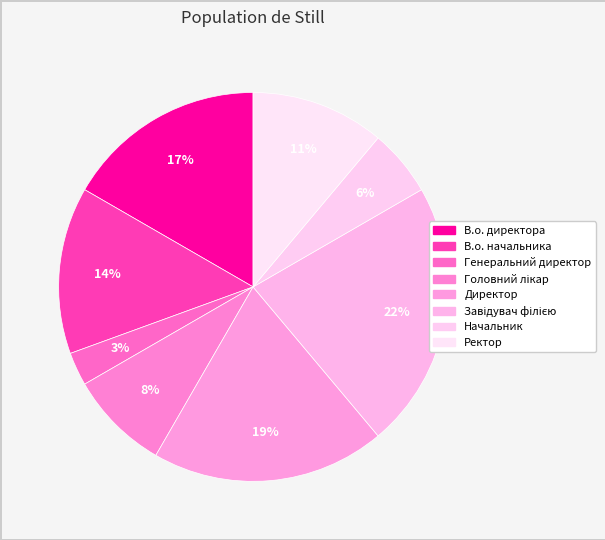

How many segments does this pie chart have?

8